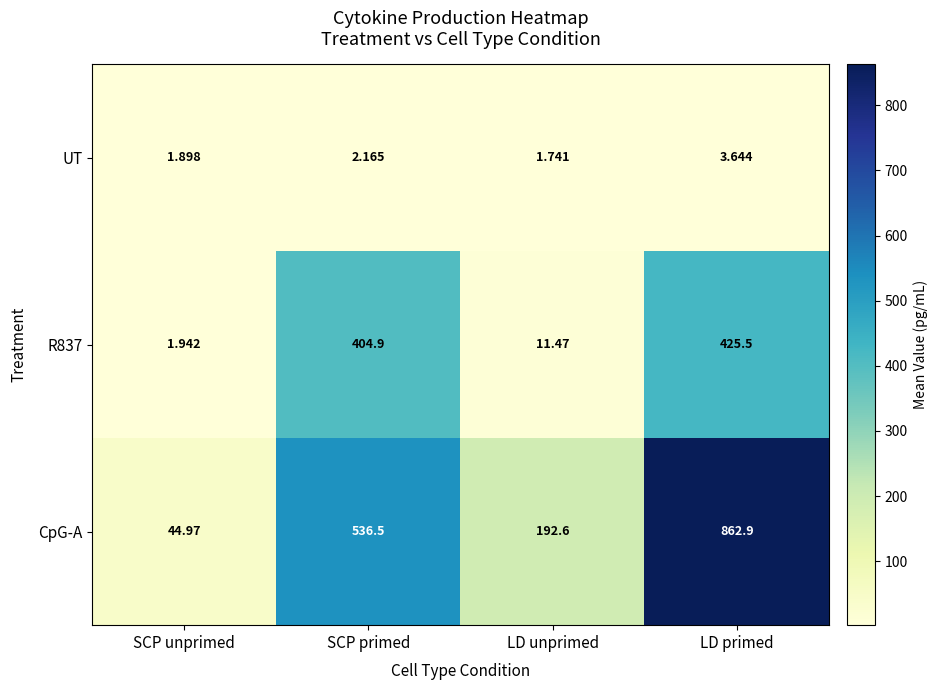

How many distinct data groups are displayed?

3